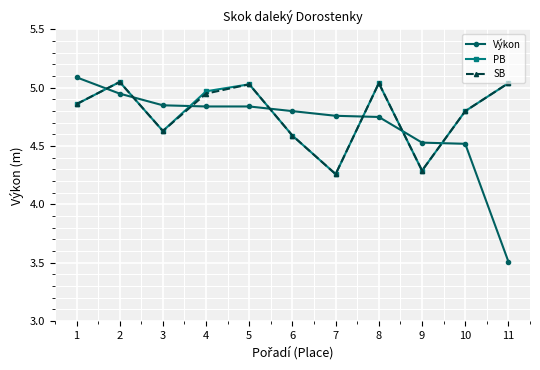

How many times do PB and Výkon cross each other?

7